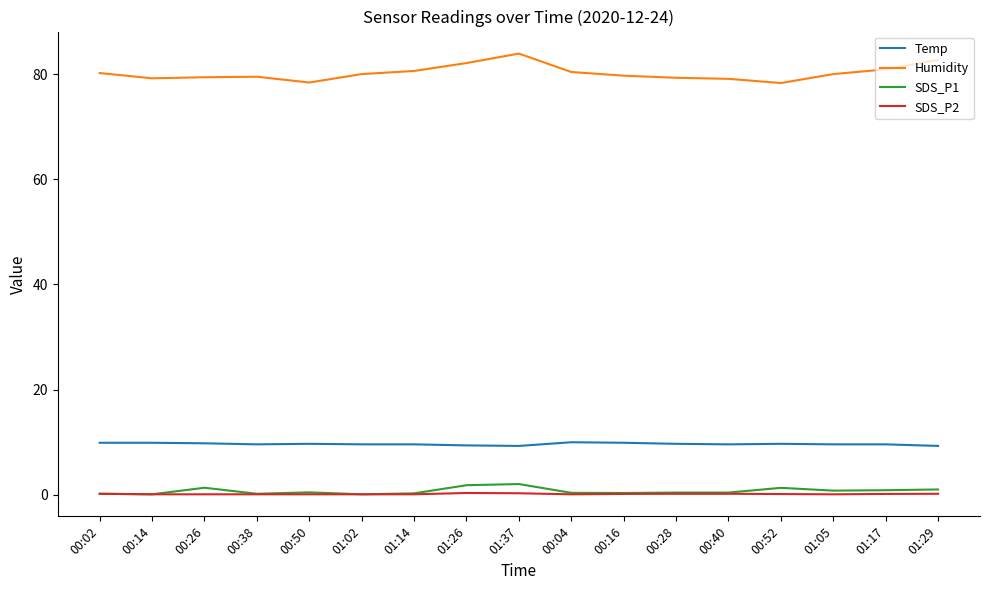

Is it true that Temp equals 4.2 at 00:04?

False